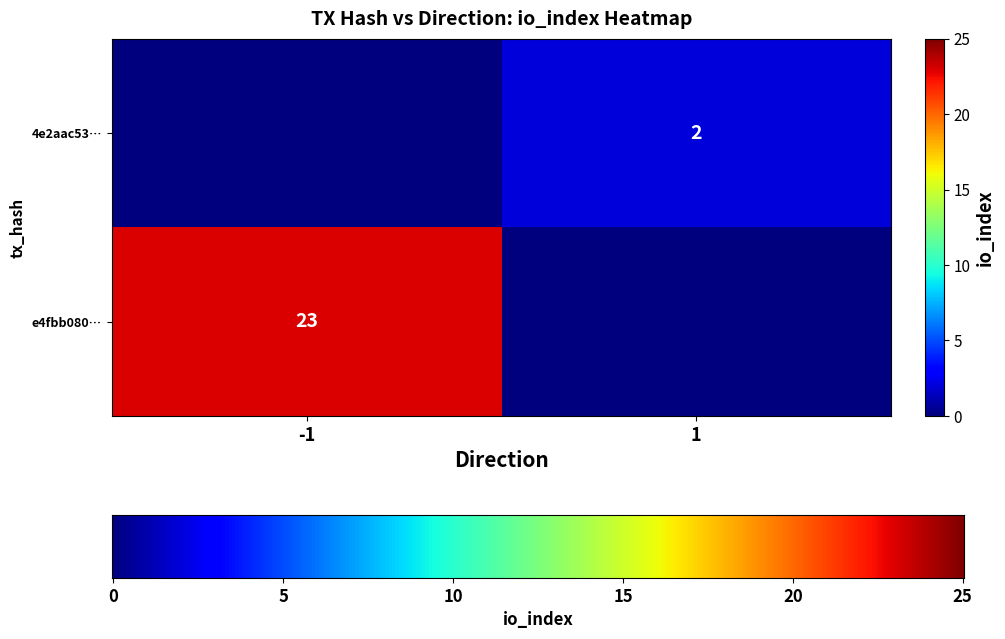

What is the difference between the highest and lowest values at io_index?

21